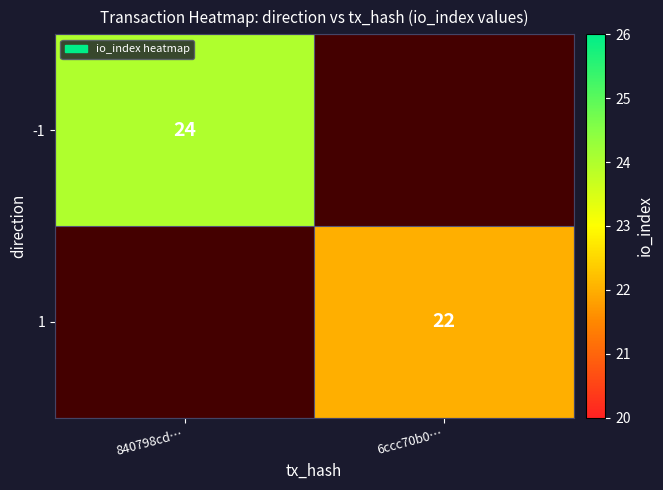

True or false: -1 has a value of 24 at 840798cd….

True